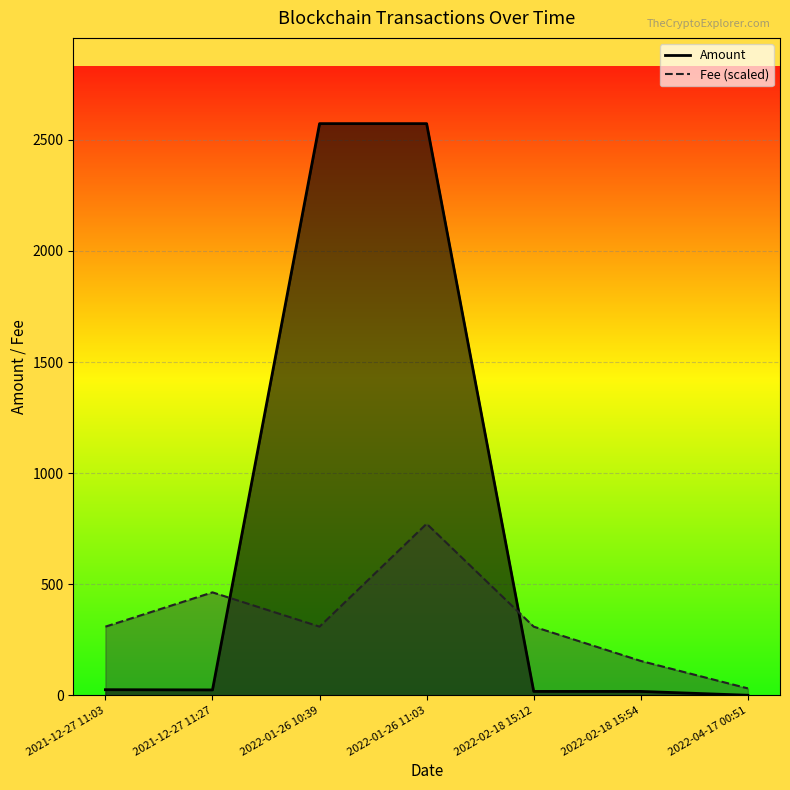

Between 2022-04-17 00:51 and 2022-02-18 15:54, which is larger?

2022-02-18 15:54